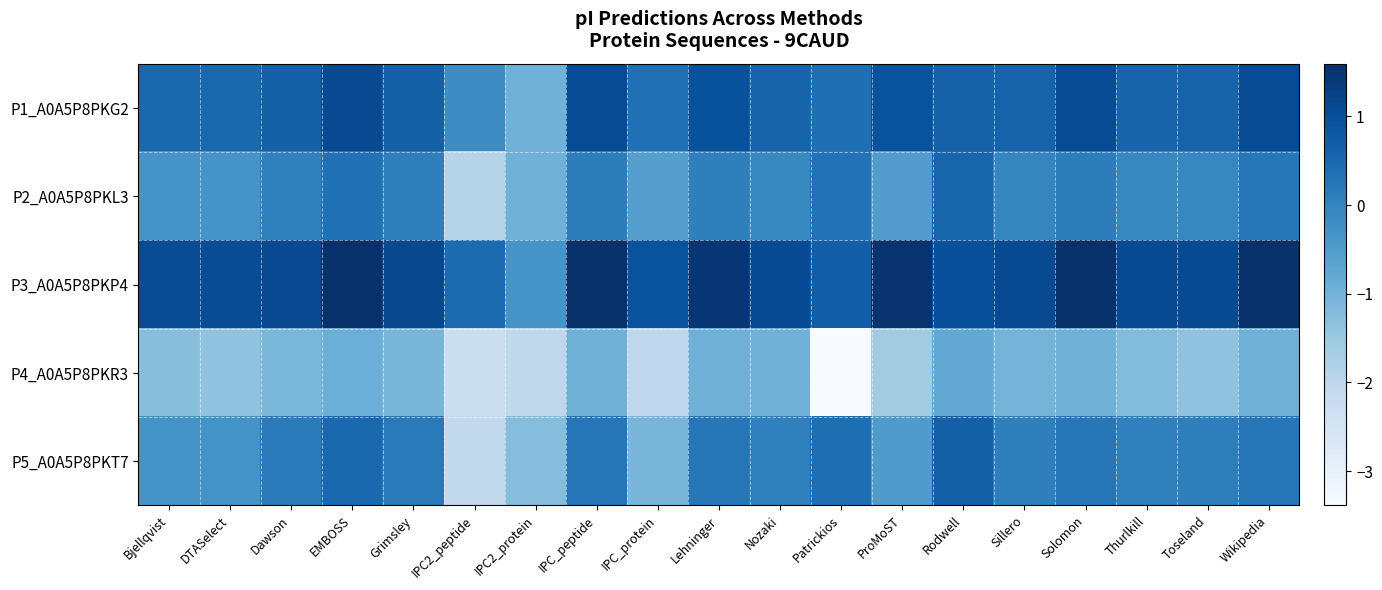

Reading right to left, what are all the values shown in this chart?

P1_A0A5P8PKG2: Wikipedia=1.0	Toseland=0.6	Thurlkill=0.6	Solomon=1.0	Sillero=0.6	Rodwell=0.6	ProMoST=0.9	Patrickios=0.4	Nozaki=0.6	Lehninger=0.9	IPC_protein=0.4	IPC_peptide=1.0	IPC2_protein=-1.0	IPC2_peptide=-0.2	Grimsley=0.7	EMBOSS=1.1	Dawson=0.6	DTASelect=0.5	Bjellqvist=0.5
P2_A0A5P8PKL3: Wikipedia=0.2	Toseland=-0.1	Thurlkill=-0.1	Solomon=0.1	Sillero=-0.1	Rodwell=0.6	ProMoST=-0.5	Patrickios=0.3	Nozaki=-0.1	Lehninger=0.1	IPC_protein=-0.6	IPC_peptide=0.1	IPC2_protein=-1.0	IPC2_peptide=-1.9	Grimsley=0.1	EMBOSS=0.3	Dawson=0.0	DTASelect=-0.4	Bjellqvist=-0.4
P3_A0A5P8PKP4: Wikipedia=1.6	Toseland=1.1	Thurlkill=1.1	Solomon=1.6	Sillero=1.1	Rodwell=1.0	ProMoST=1.5	Patrickios=0.7	Nozaki=1.1	Lehninger=1.5	IPC_protein=0.9	IPC_peptide=1.6	IPC2_protein=-0.4	IPC2_peptide=0.5	Grimsley=1.1	EMBOSS=1.6	Dawson=1.1	DTASelect=1.0	Bjellqvist=1.0
P4_A0A5P8PKR3: Wikipedia=-1.0	Toseland=-1.4	Thurlkill=-1.2	Solomon=-0.9	Sillero=-1.0	Rodwell=-0.8	ProMoST=-1.6	Patrickios=-3.4	Nozaki=-1.0	Lehninger=-1.0	IPC_protein=-2.0	IPC_peptide=-1.0	IPC2_protein=-2.0	IPC2_peptide=-2.3	Grimsley=-1.1	EMBOSS=-0.9	Dawson=-1.1	DTASelect=-1.4	Bjellqvist=-1.3
P5_A0A5P8PKT7: Wikipedia=0.3	Toseland=0.1	Thurlkill=0.0	Solomon=0.2	Sillero=0.1	Rodwell=0.7	ProMoST=-0.5	Patrickios=0.4	Nozaki=0.0	Lehninger=0.2	IPC_protein=-1.1	IPC_peptide=0.2	IPC2_protein=-1.2	IPC2_peptide=-2.1	Grimsley=0.2	EMBOSS=0.5	Dawson=0.1	DTASelect=-0.3	Bjellqvist=-0.3